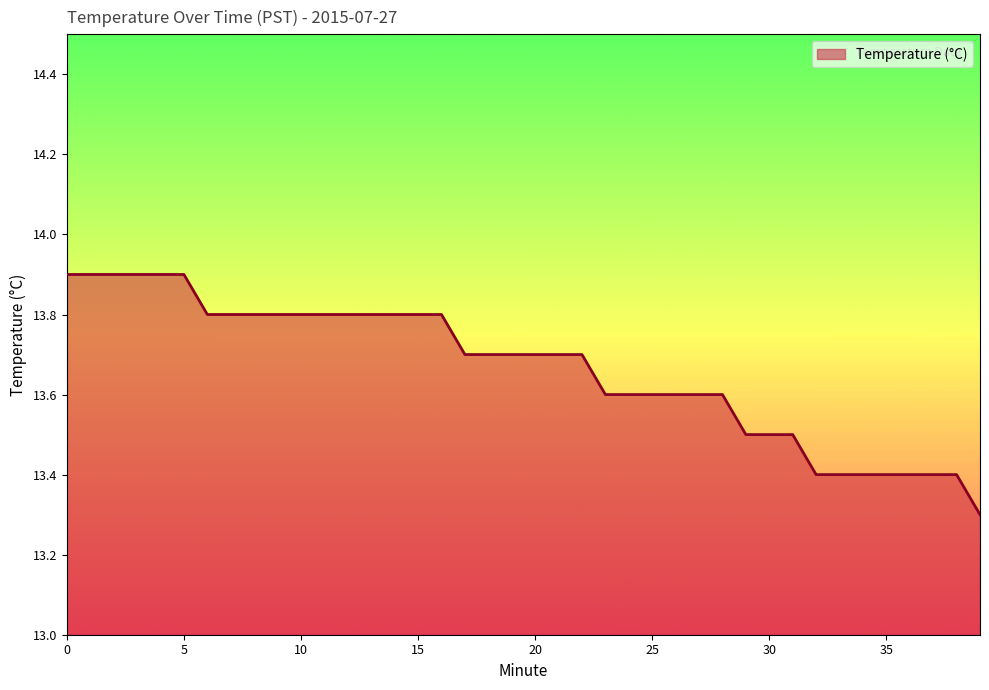

What is the difference between the maximum and minimum values?

0.6